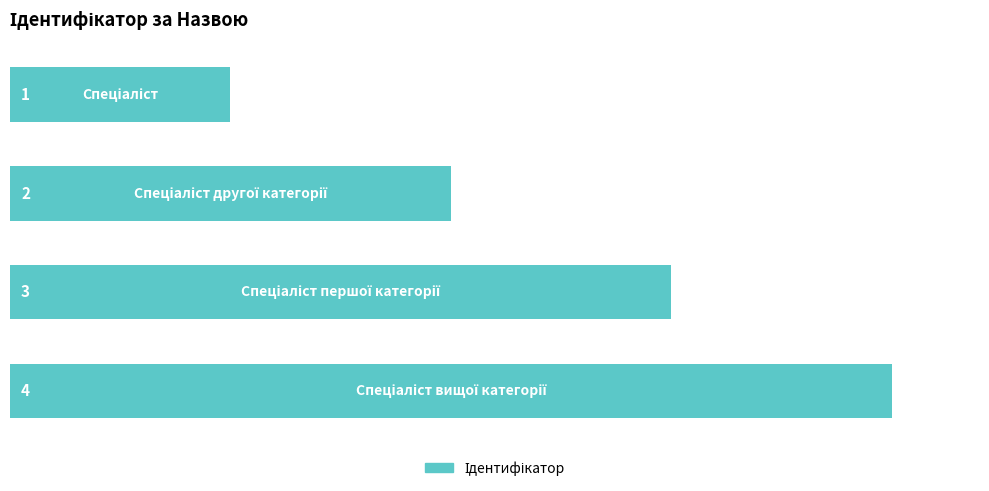

What is the difference between the maximum and minimum values?

3